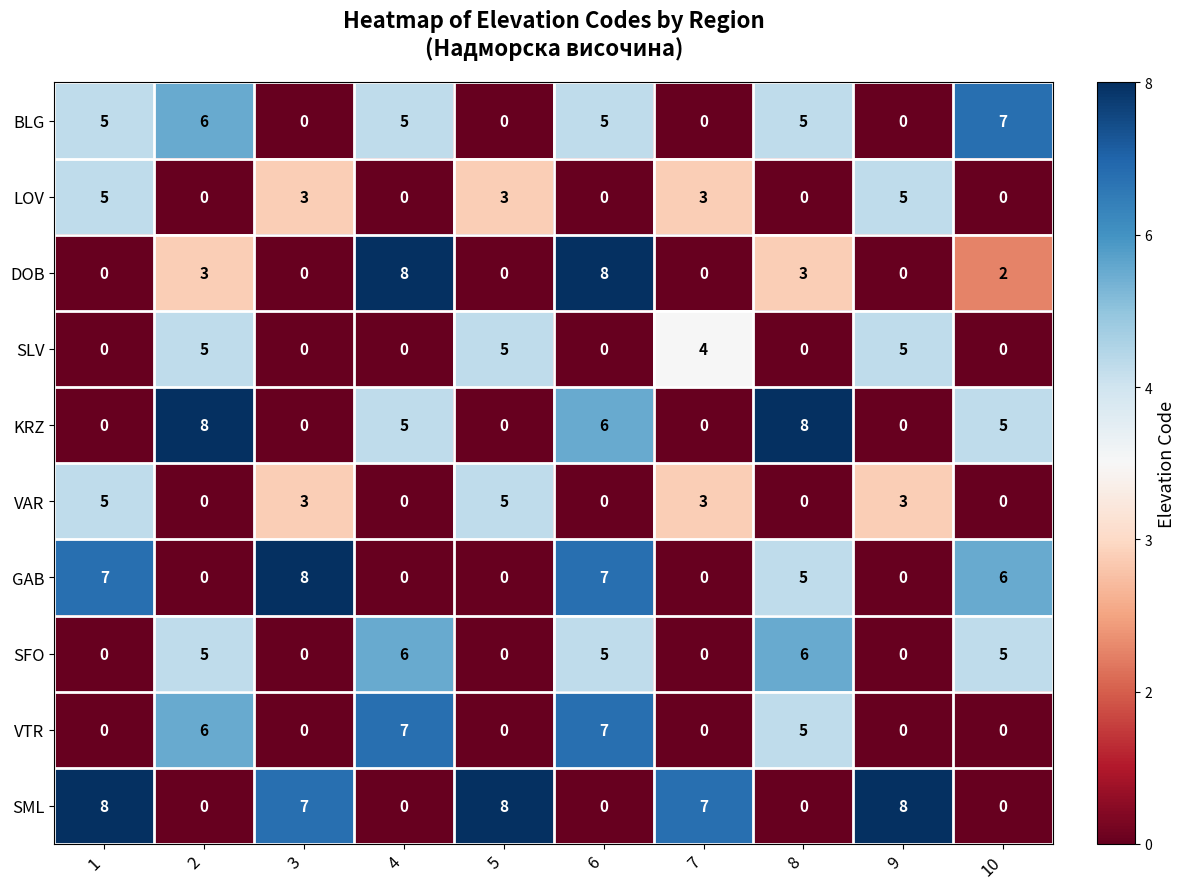

Between 3 and 8, which series saw the biggest shift?

KRZ